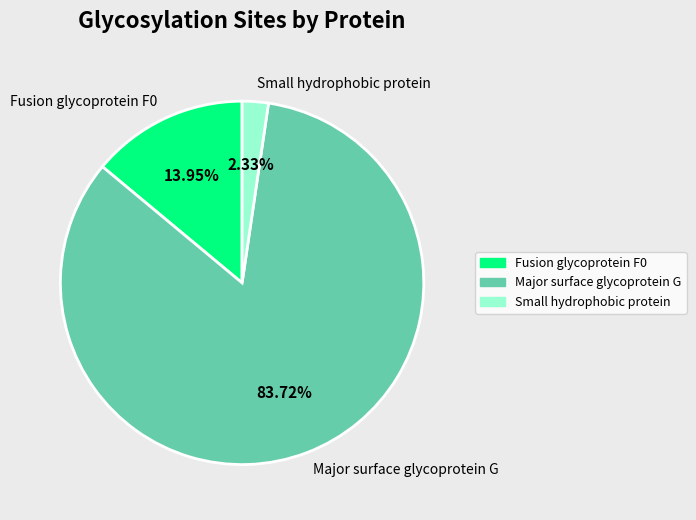

Is Small hydrophobic protein the majority of the pie?

No